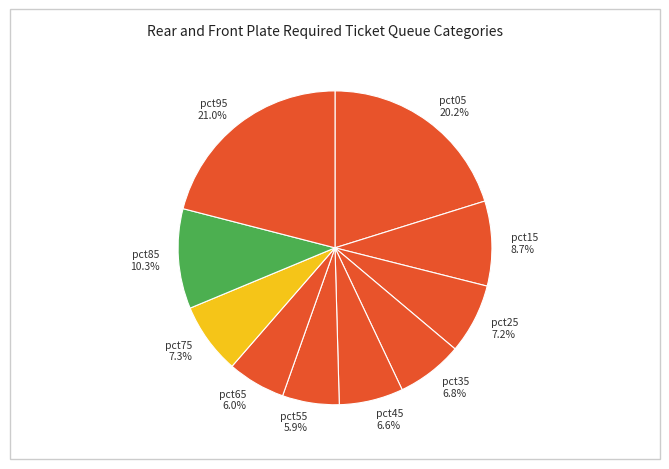

Does any single category account for the majority?

No